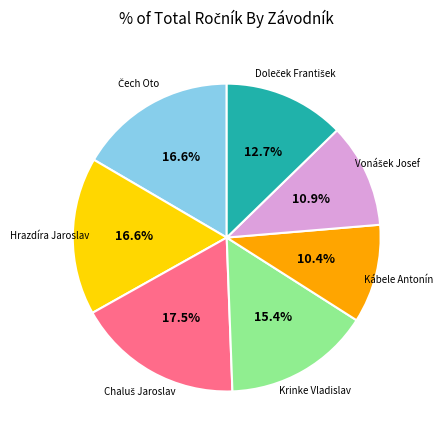

Does any single category account for the majority?

No